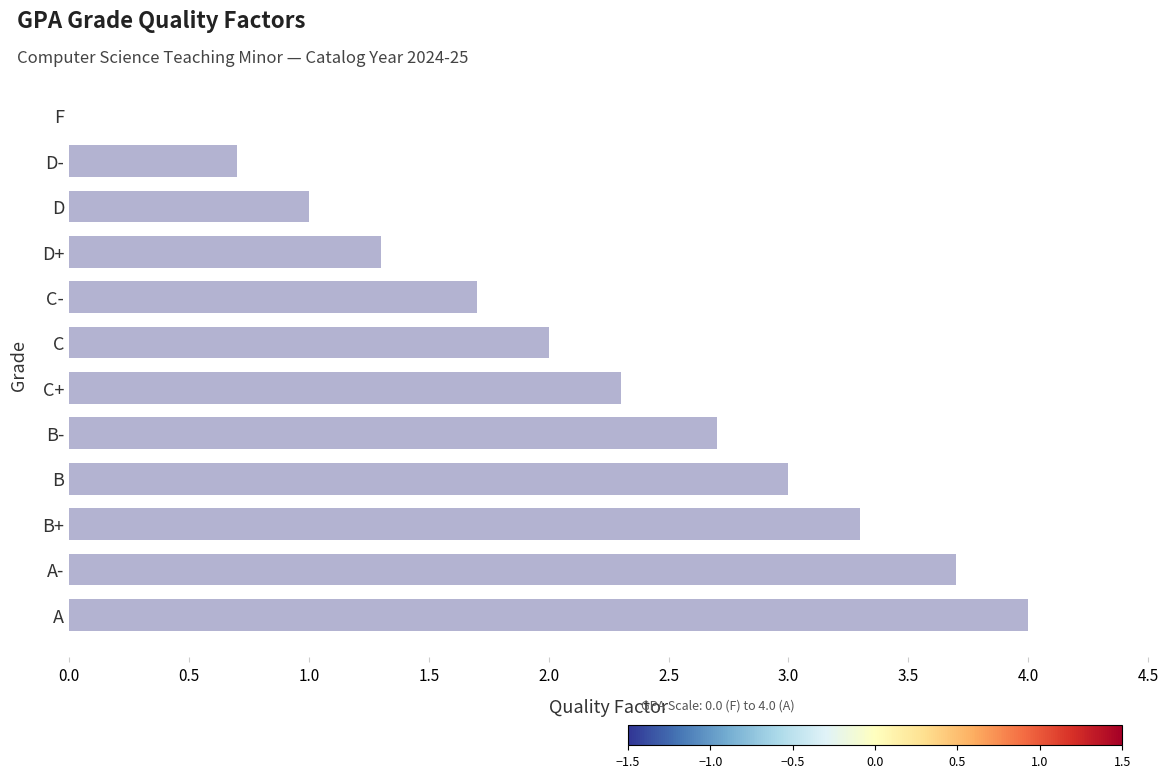

What is the change in value from B+ to B?

-0.3